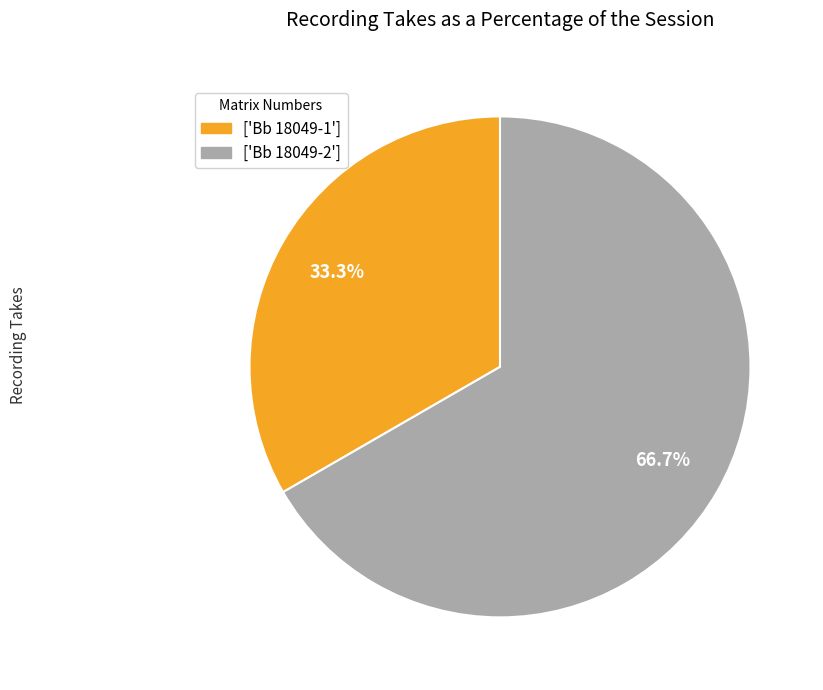

Which has a higher value, ['Bb 18049-2'] or ['Bb 18049-1']?

['Bb 18049-2']